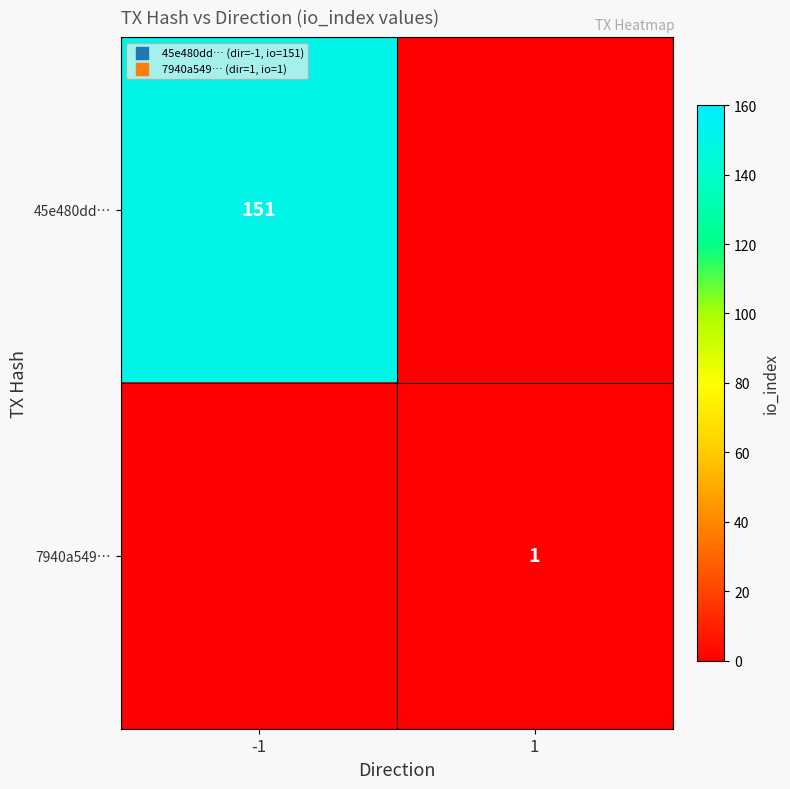

The value of 7940a549… at 1 is 1. True or false?

True